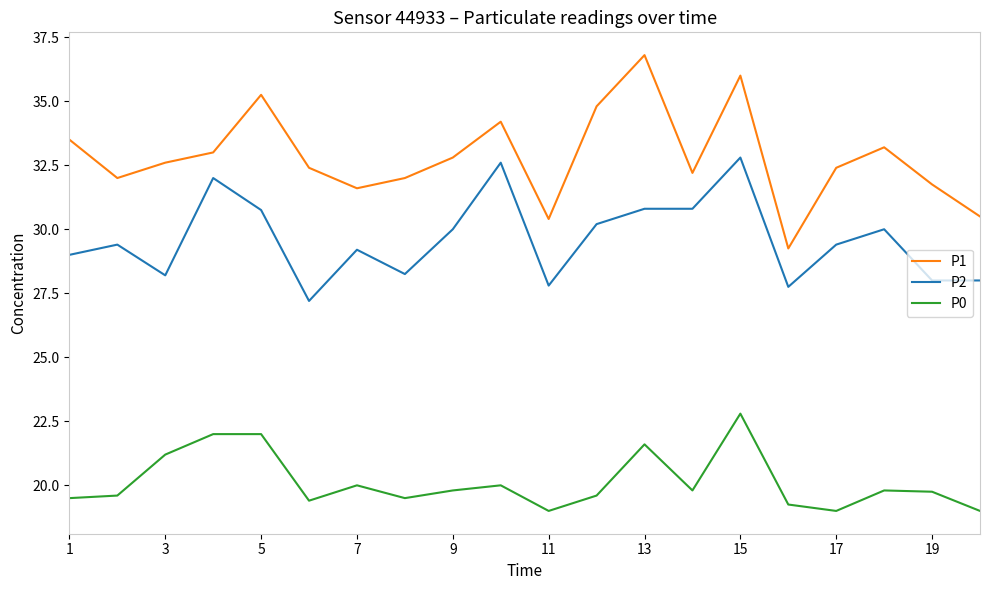

Which series has the largest range (max minus min)?

P1